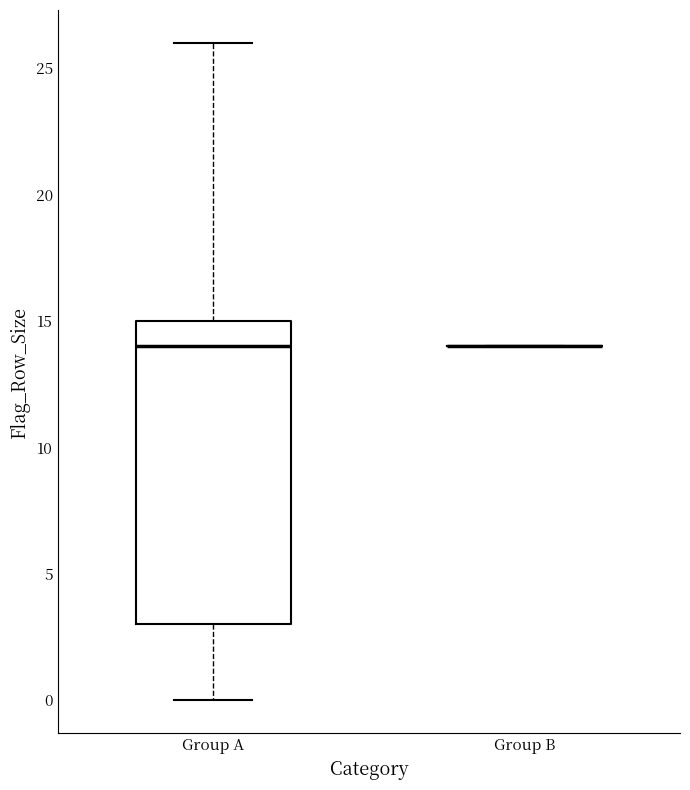

Reading left to right, read every box against the y-axis: the position of its median line, the range the box covers, and the ends of its whiskers. The values are not printed on the chart, so give them approximately, as read against the axis.

Group A: median 14, box 3 to 15, whiskers 0 to 26
Group B: box collapsed to a line at 14, whiskers 14 to 14